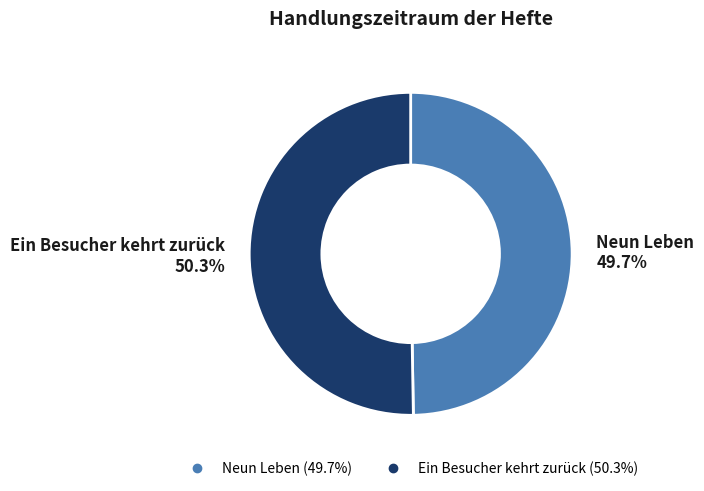

Does Ein Besucher kehrt zurück account for over 50% of the chart?

Yes